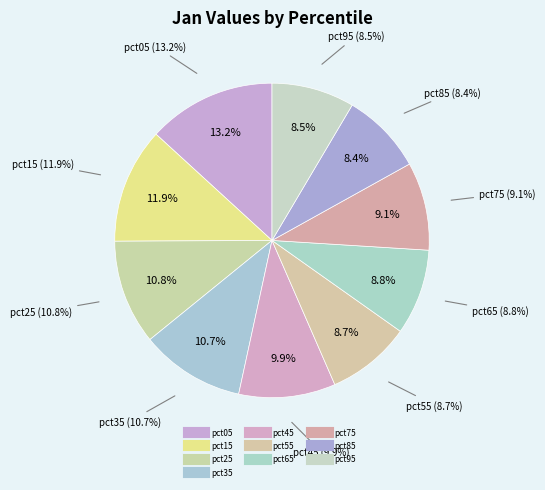

Is the sum of pct25 and pct15 greater than half?

No